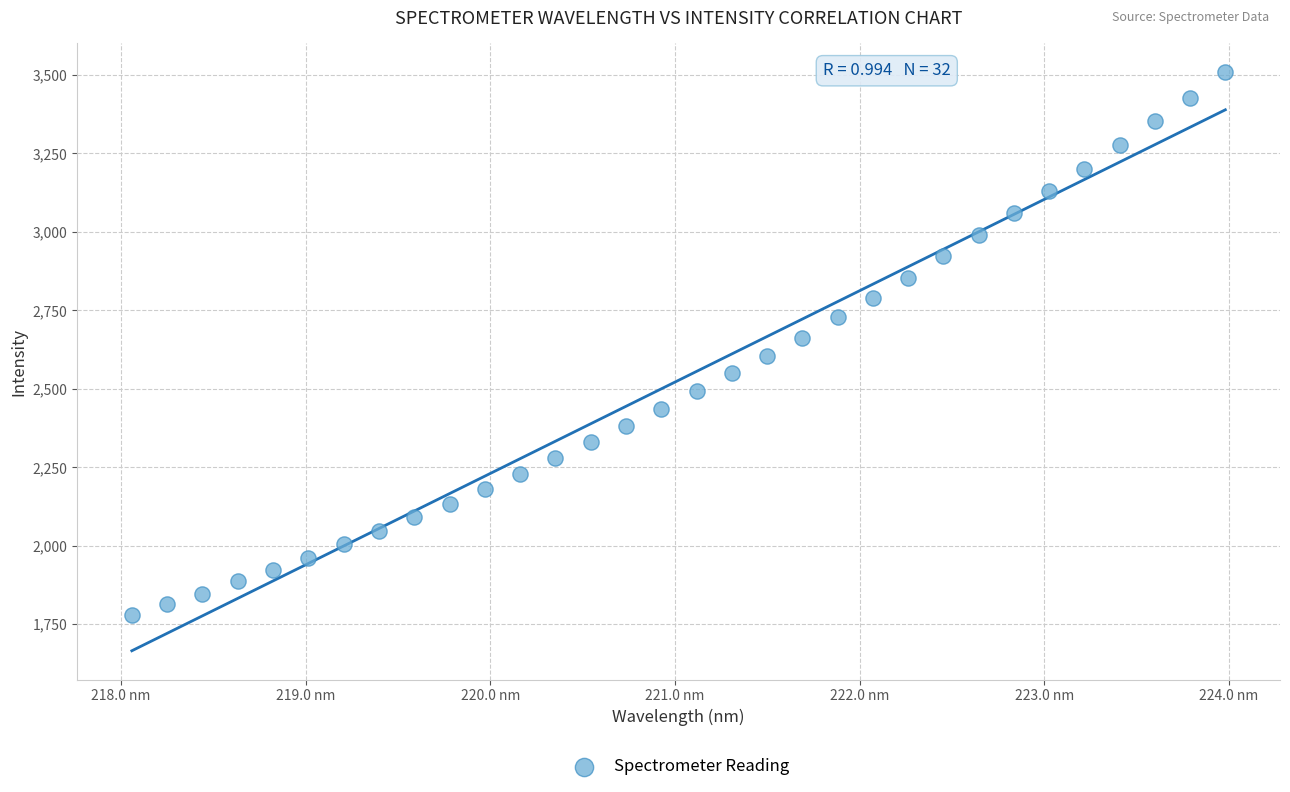

What is the range of X values (max minus min)?

5.9